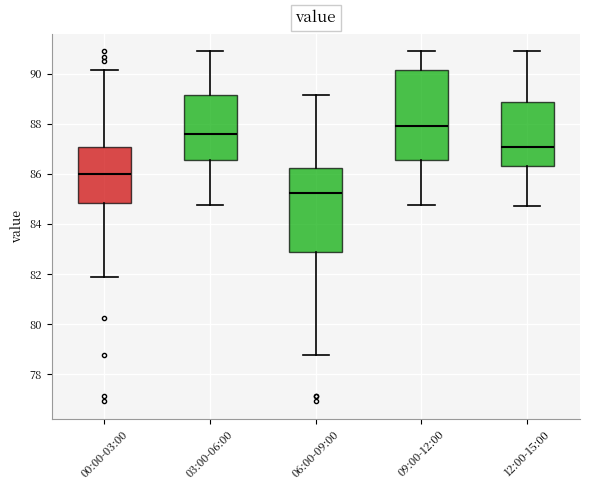

Reading left to right, read every box against the y-axis: the position of its median line, the range the box covers, and the ends of its whiskers. The values are not printed on the chart, so give them approximately, as read against the axis.

00:00-03:00: median 86.0, box 84.8 to 87.0, whiskers 81.8 to 90.2
03:00-06:00: median 87.6, box 86.6 to 89.2, whiskers 84.8 to 91.0
06:00-09:00: median 85.2, box 82.8 to 86.2, whiskers 78.8 to 89.2
09:00-12:00: median 88.0, box 86.6 to 90.2, whiskers 84.8 to 91.0
12:00-15:00: median 87.0, box 86.4 to 88.8, whiskers 84.8 to 91.0